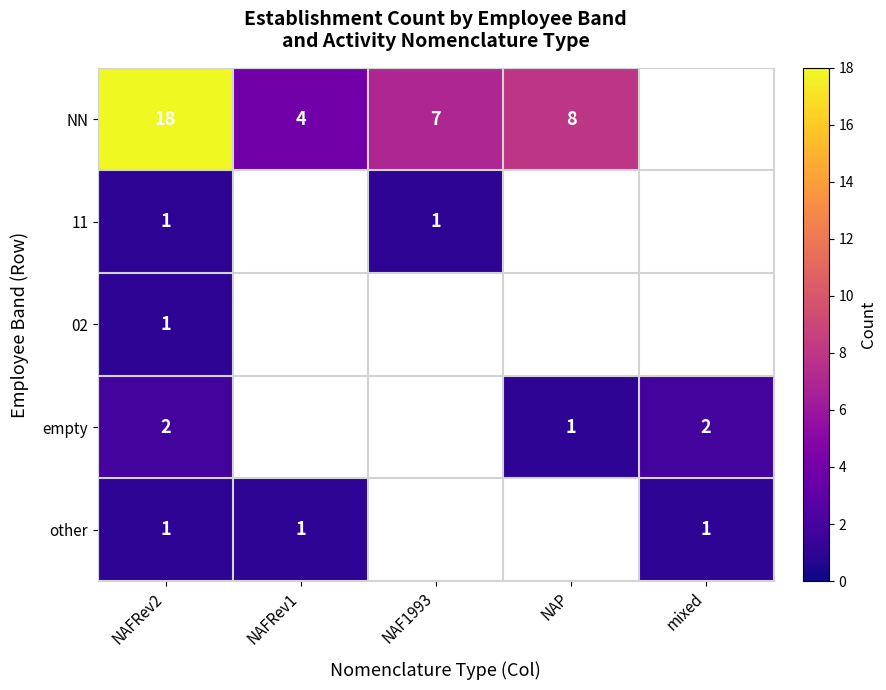

What is the spread (max minus min) of values at NAFRev2?

17